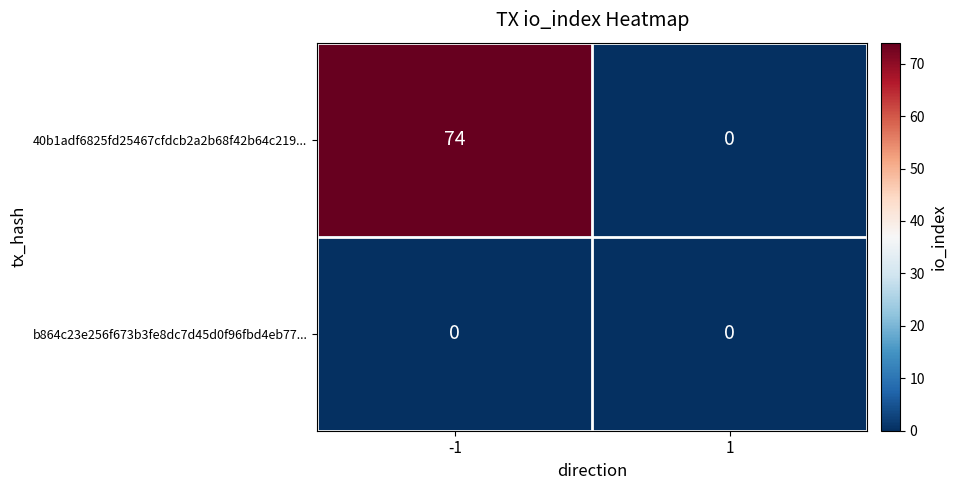

What is the difference between the maximum and minimum values in the 40b1adf6825fd25467cfdcb2a2b68f42b64c219... series?

74